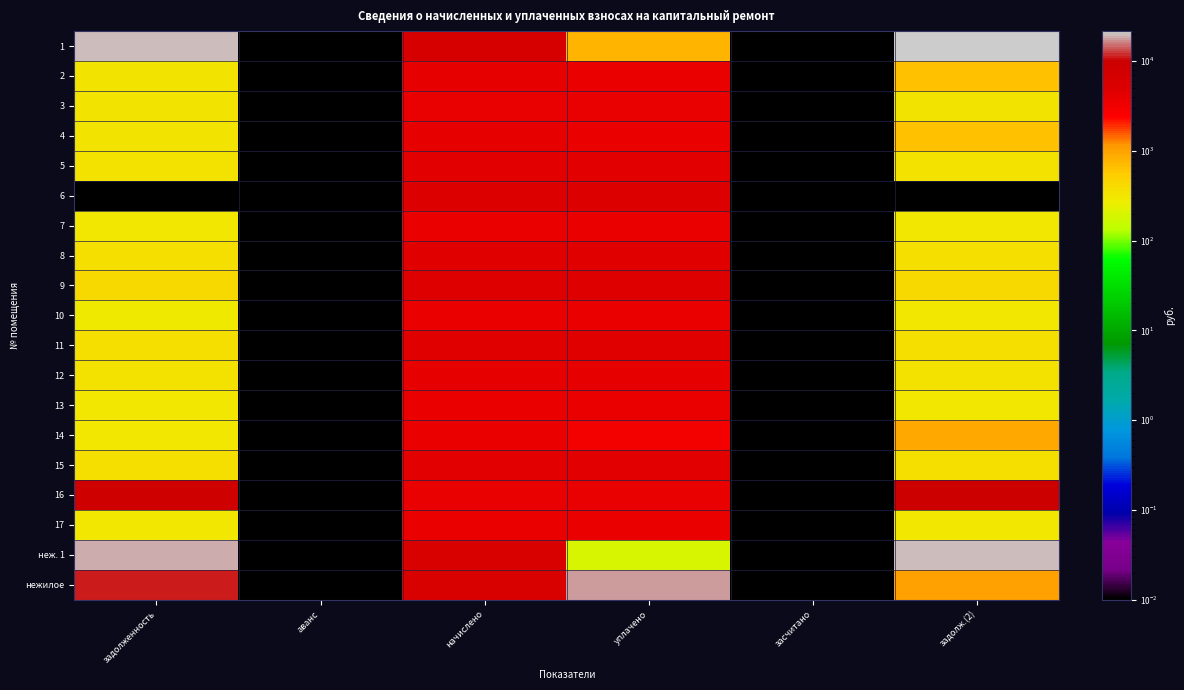

Rank the series by their maximum value, from highest to lowest.

1, неж. 1, нежилое, 16, 6, 9, 11, 8, 15, 5, 12, 4, 2, 3, 13, 14, 17, 7, 10